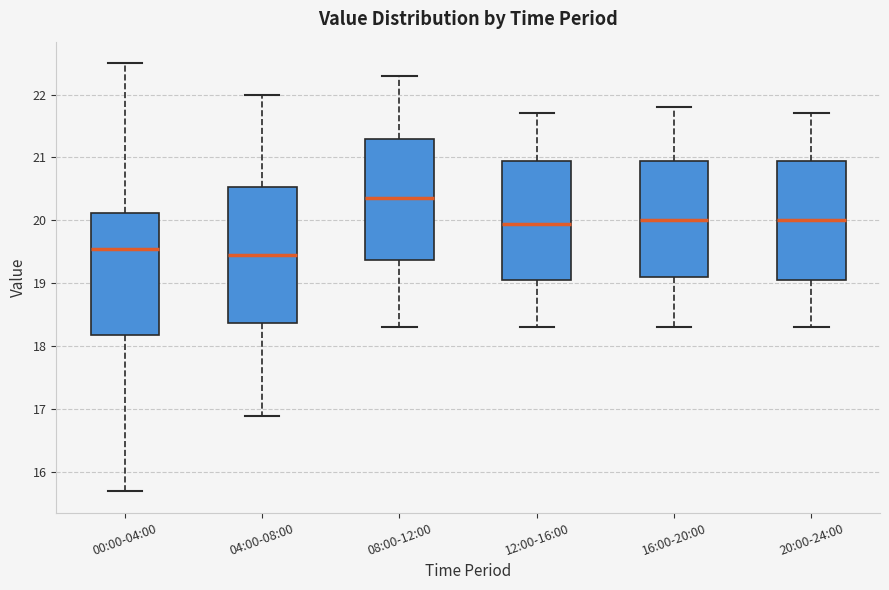

Where is the lower edge of the box for 00:00-04:00 on the y-axis? The values are not printed on the chart, so give them approximately, as read against the axis.

18.2